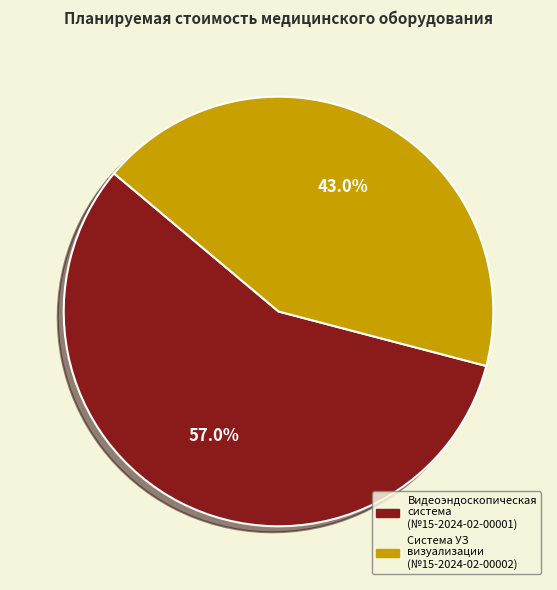

Which slice represents more than half of the pie?

Видеоэндоскопическая система (№15-2024-02-00001)